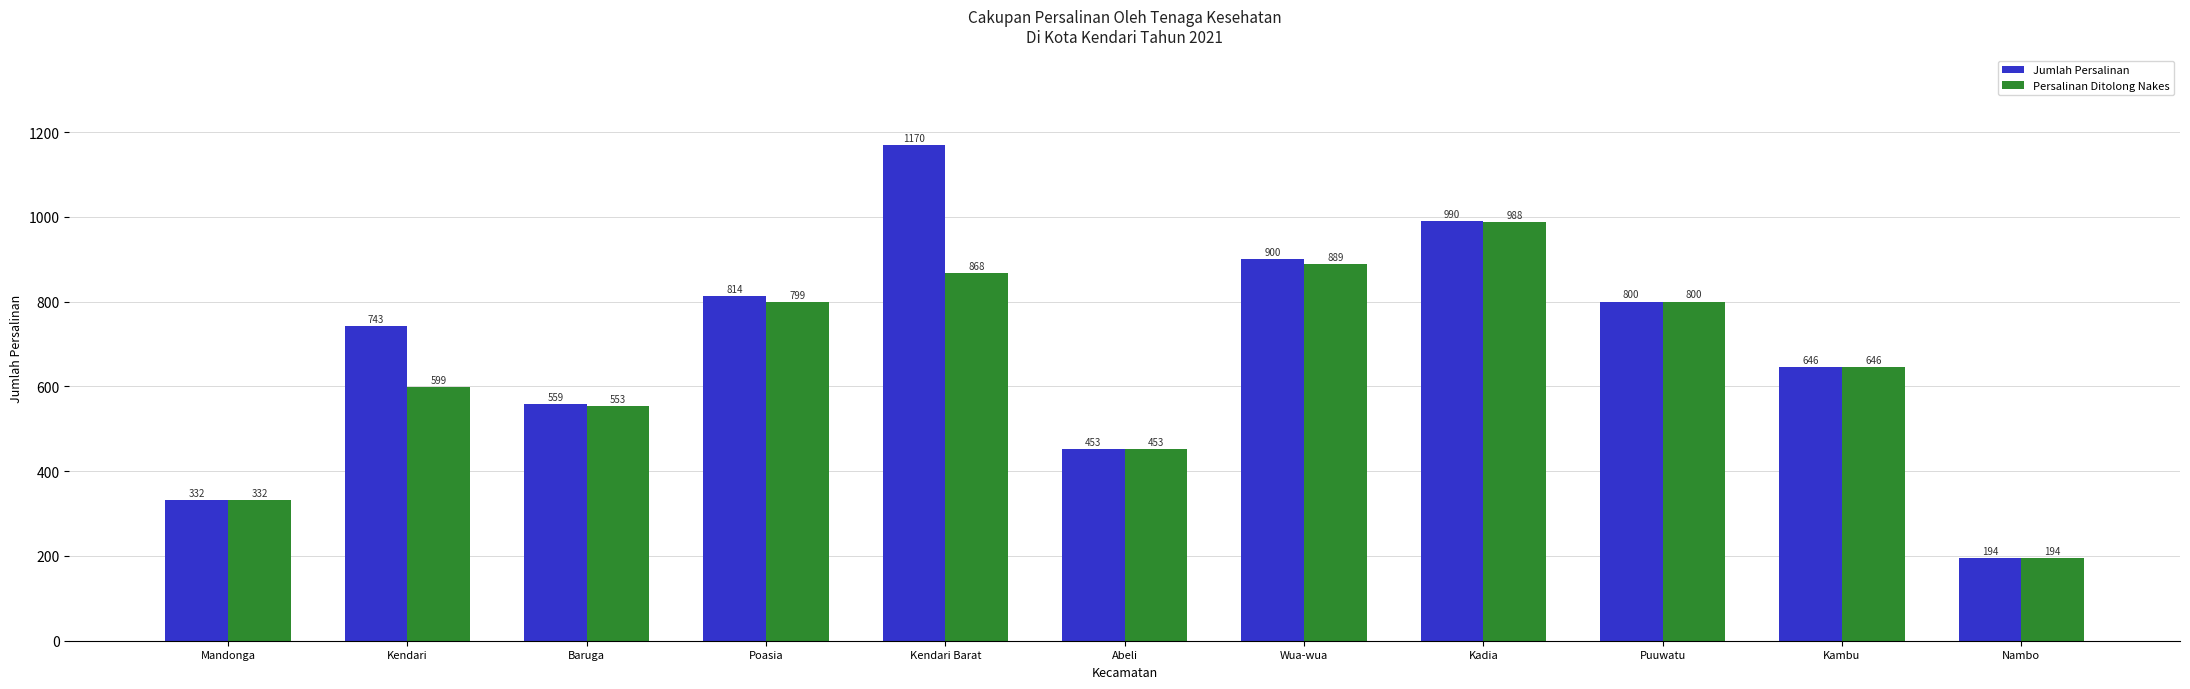

Does the chart contain stacked bars?

No